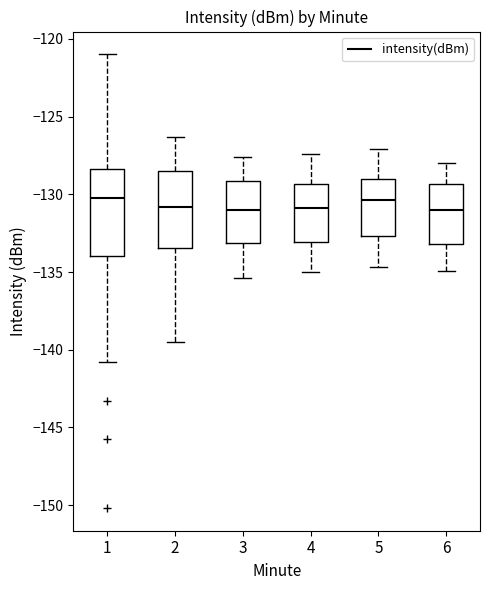

Reading left to right, read every box against the y-axis: the position of its median line, the range the box covers, and the ends of its whiskers. The values are not printed on the chart, so give them approximately, as read against the axis.

1: median -130.0, box -134.0 to -128.5, whiskers -141.0 to -121.0
2: median -131.0, box -133.5 to -128.5, whiskers -139.5 to -126.5
3: median -131.0, box -133.0 to -129.0, whiskers -135.5 to -127.5
4: median -131.0, box -133.0 to -129.5, whiskers -135.0 to -127.5
5: median -130.5, box -132.5 to -129.0, whiskers -134.5 to -127.0
6: median -131.0, box -133.0 to -129.5, whiskers -135.0 to -128.0